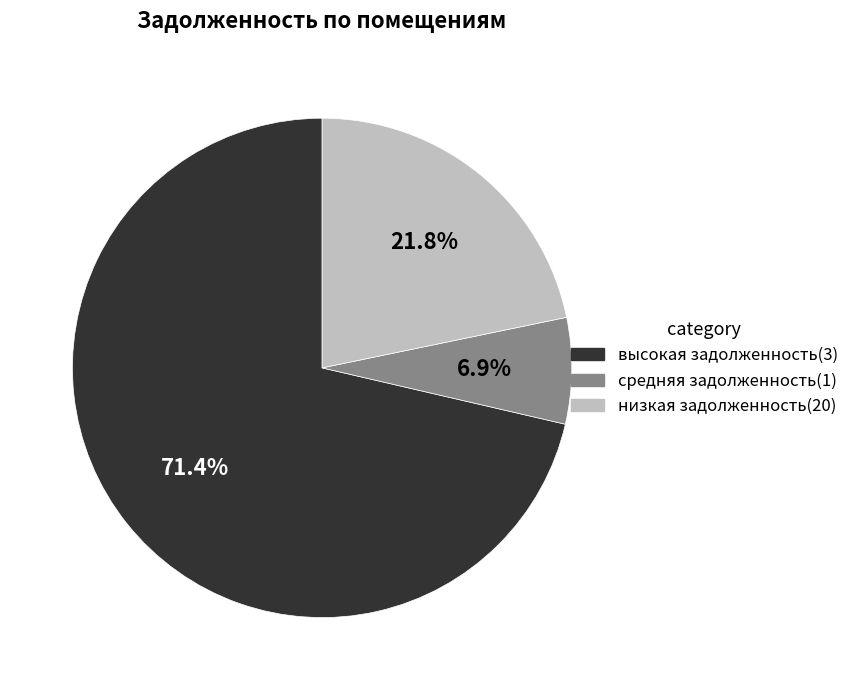

Combined, what portion of the pie is низкая задолженность(20) and высокая задолженность(3)?

93.1%